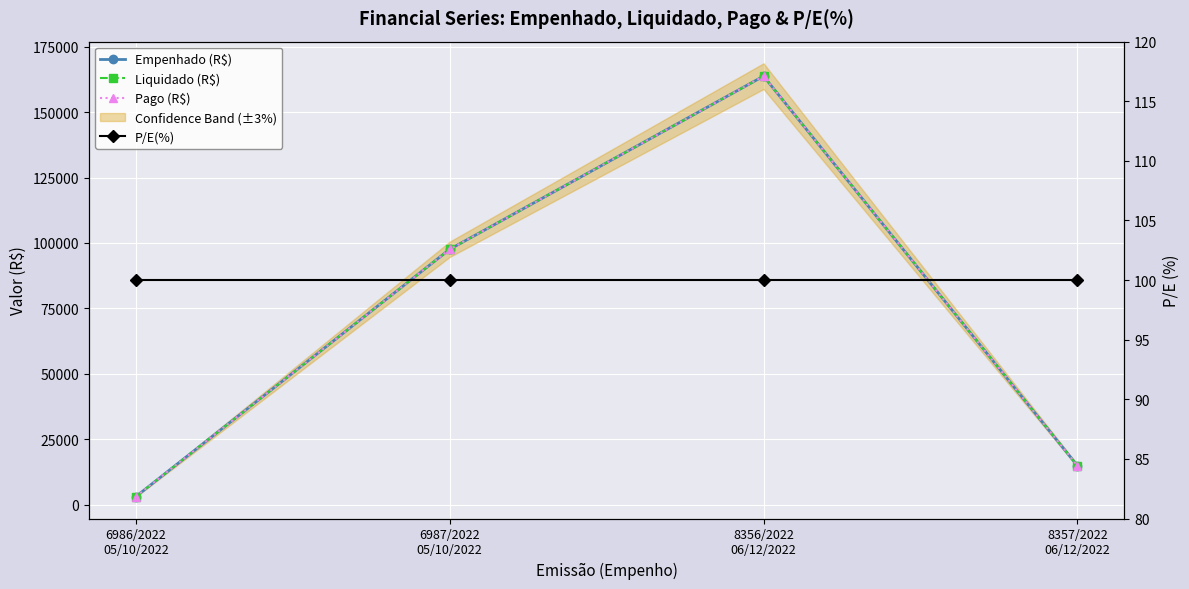

What is the greatest value displayed?

163705.8